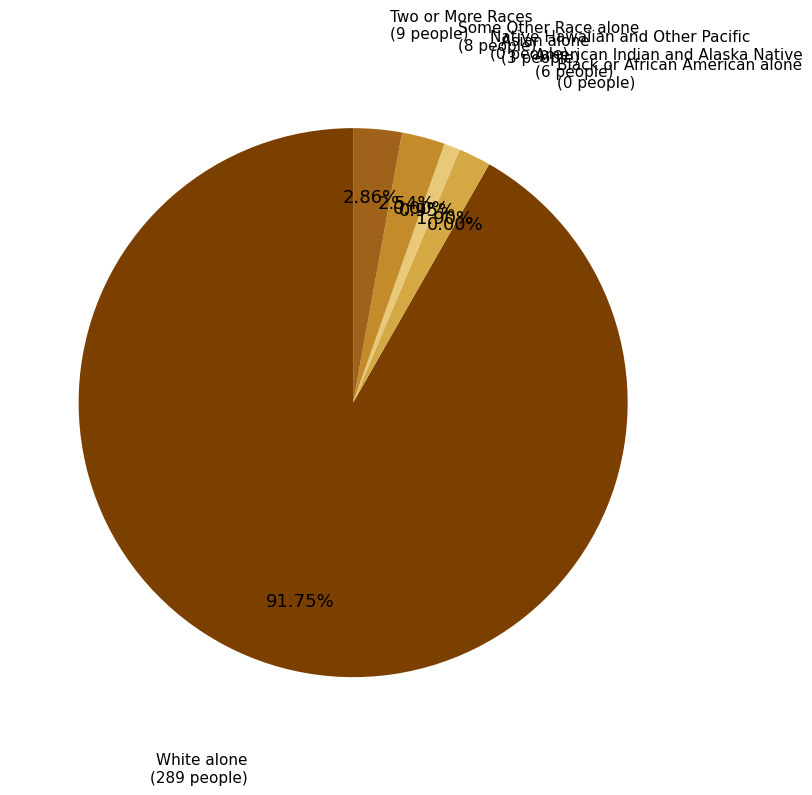

The American Indian and Alaska Native slice represents 2% of the pie. True or false?

True